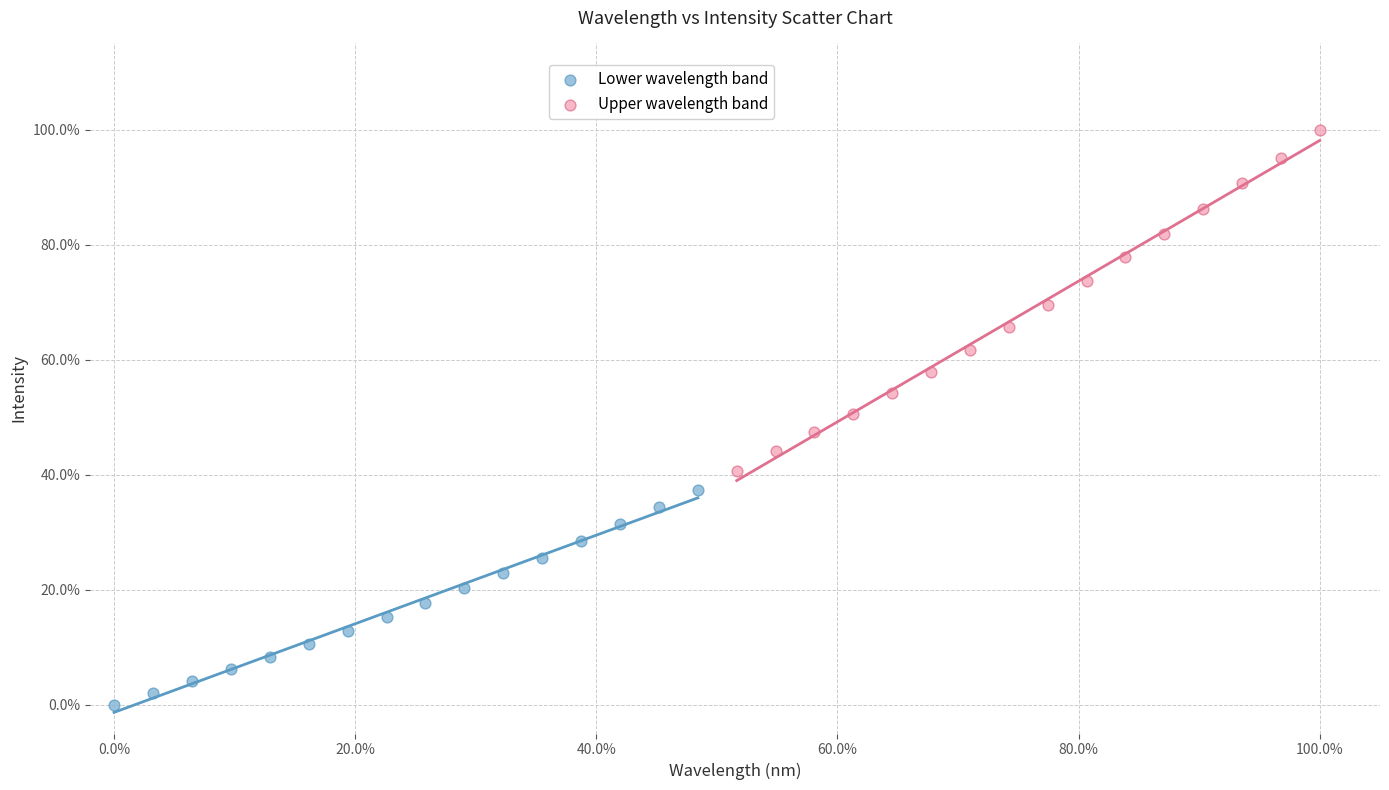

Which series has the widest spread of Y values?

Upper wavelength band